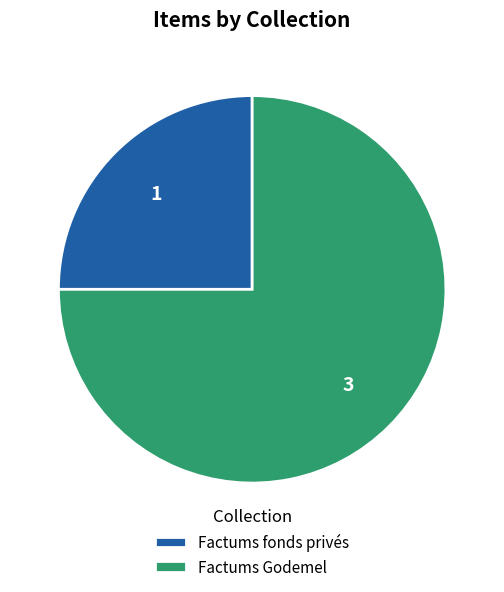

Which category has the biggest portion of the pie?

Factums Godemel